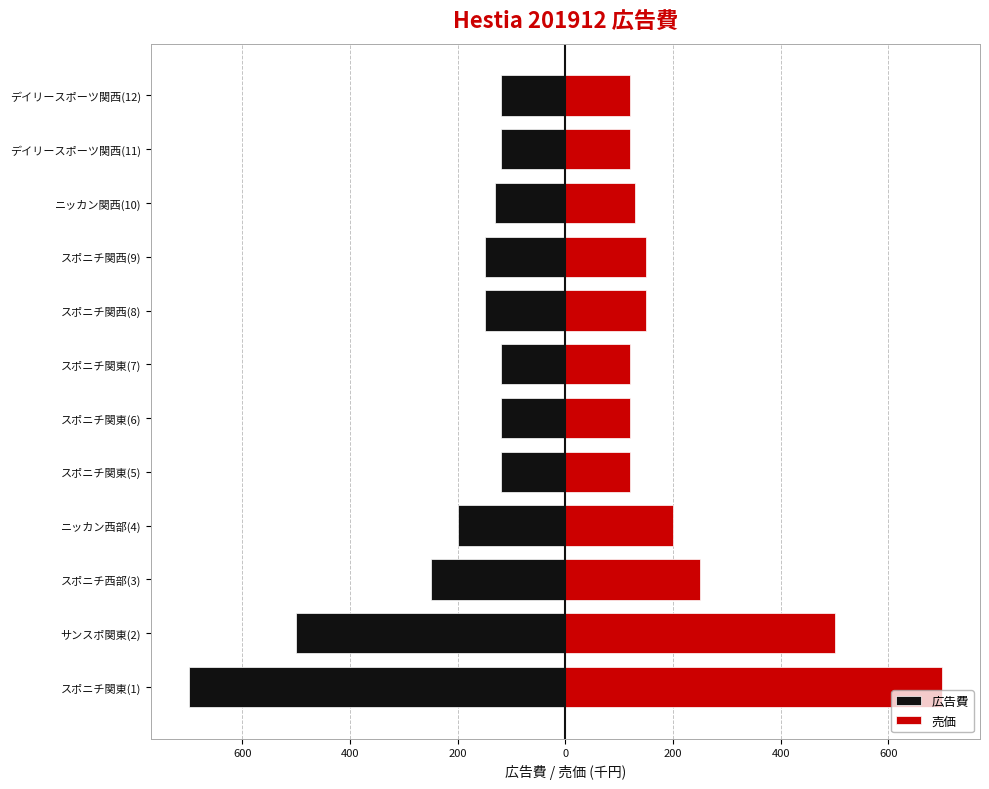

Reading left to right, extract all data points from this chart.

広告費: -700	-500	-250	-200	-120	-120	-120	-150	-150	-130	-120	-120
売価: 700	500	250	200	120	120	120	150	150	130	120	120